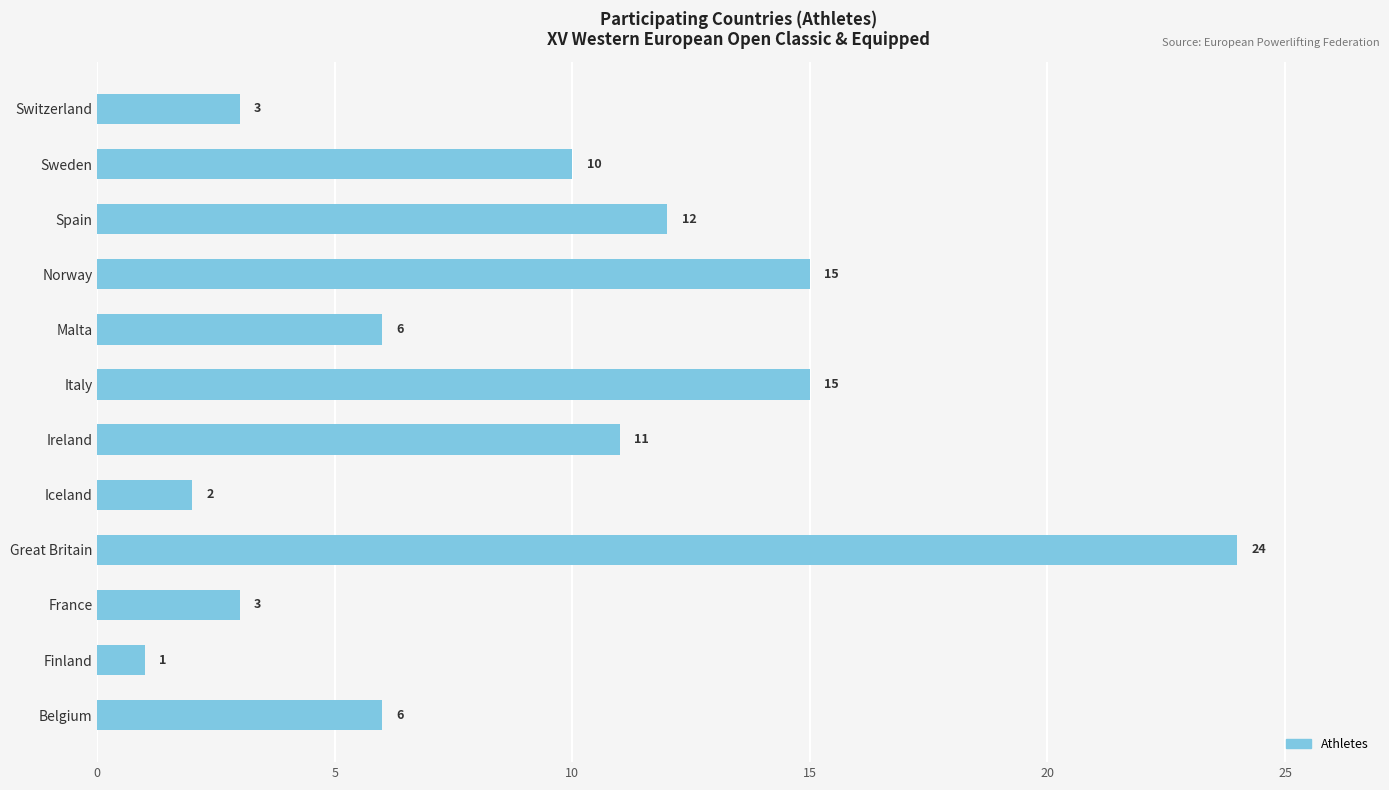

What is the difference between the second highest and second lowest values?

13